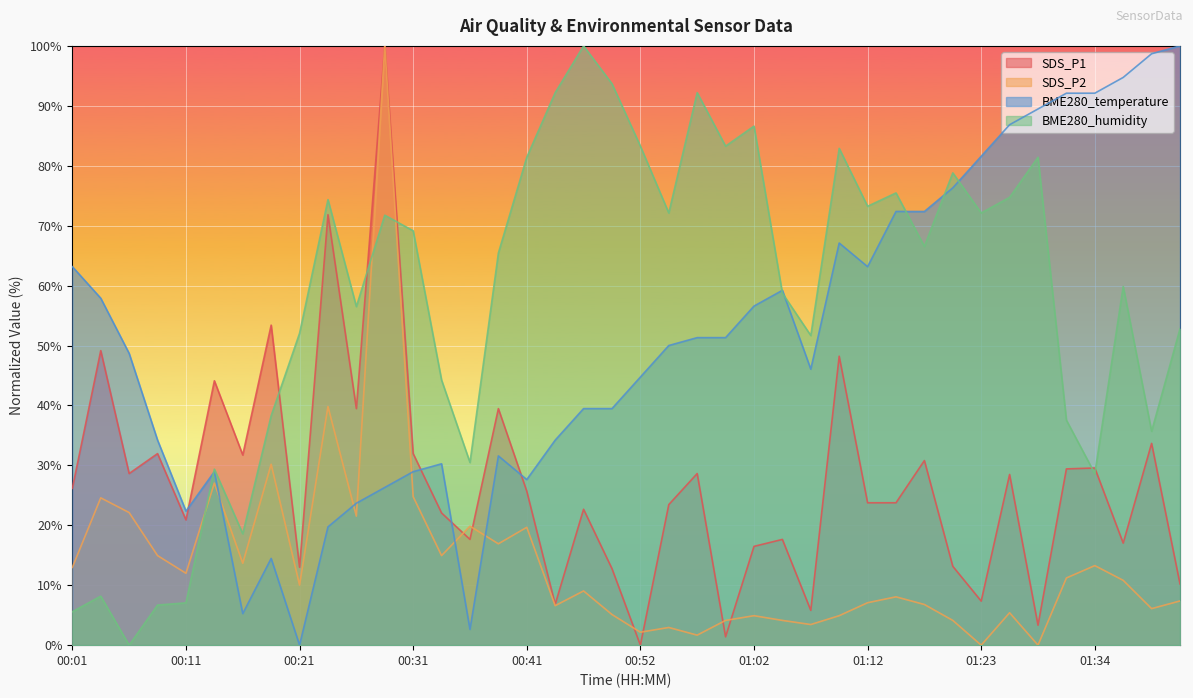

List the labels in order of SDS_P1 value, largest first.

00:28, 00:23, 00:18, 00:03, 01:10, 00:13, 00:26, 00:38, 01:40, 00:08, 00:31, 00:16, 01:18, 01:34, 01:31, 00:06, 00:57, 01:26, 00:01, 00:41, 01:12, 01:15, 00:54, 00:46, 00:33, 00:11, 00:36, 01:05, 01:37, 01:02, 01:20, 00:21, 00:49, 01:42, 01:23, 00:44, 01:07, 01:29, 00:59, 00:52